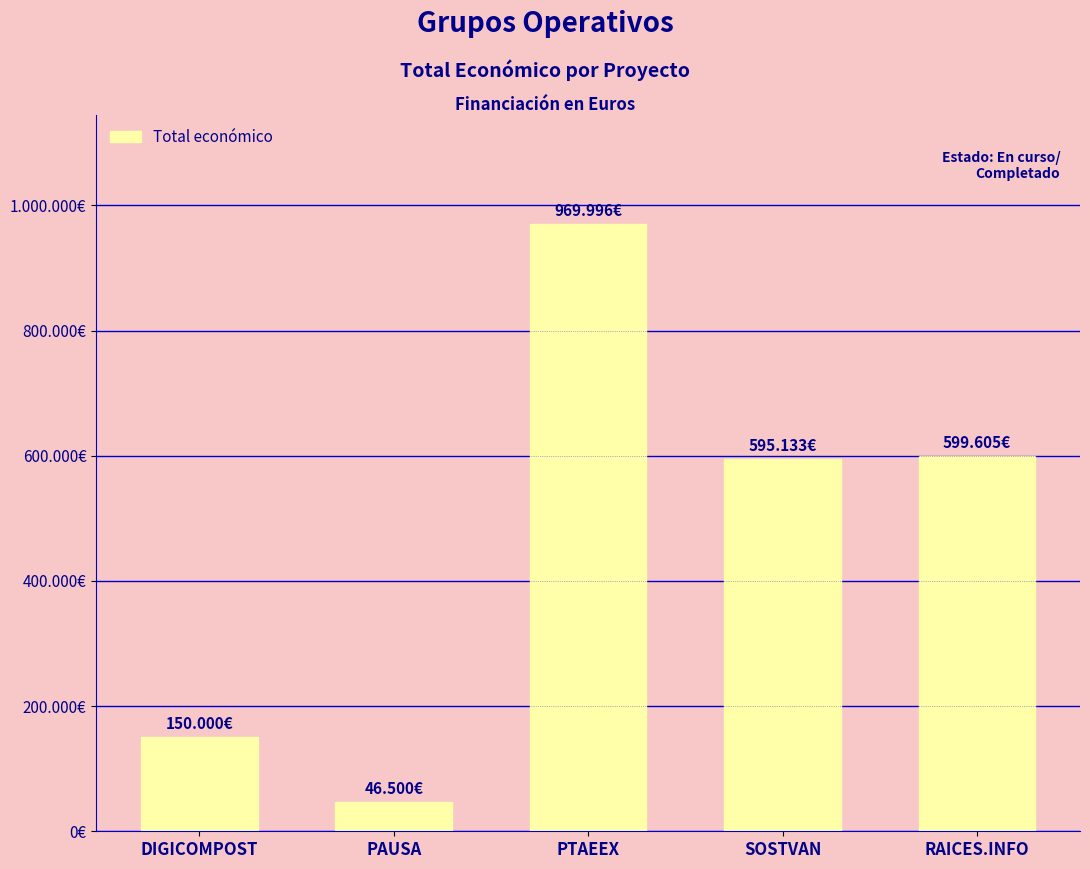

Does the chart contain any negative values?

No